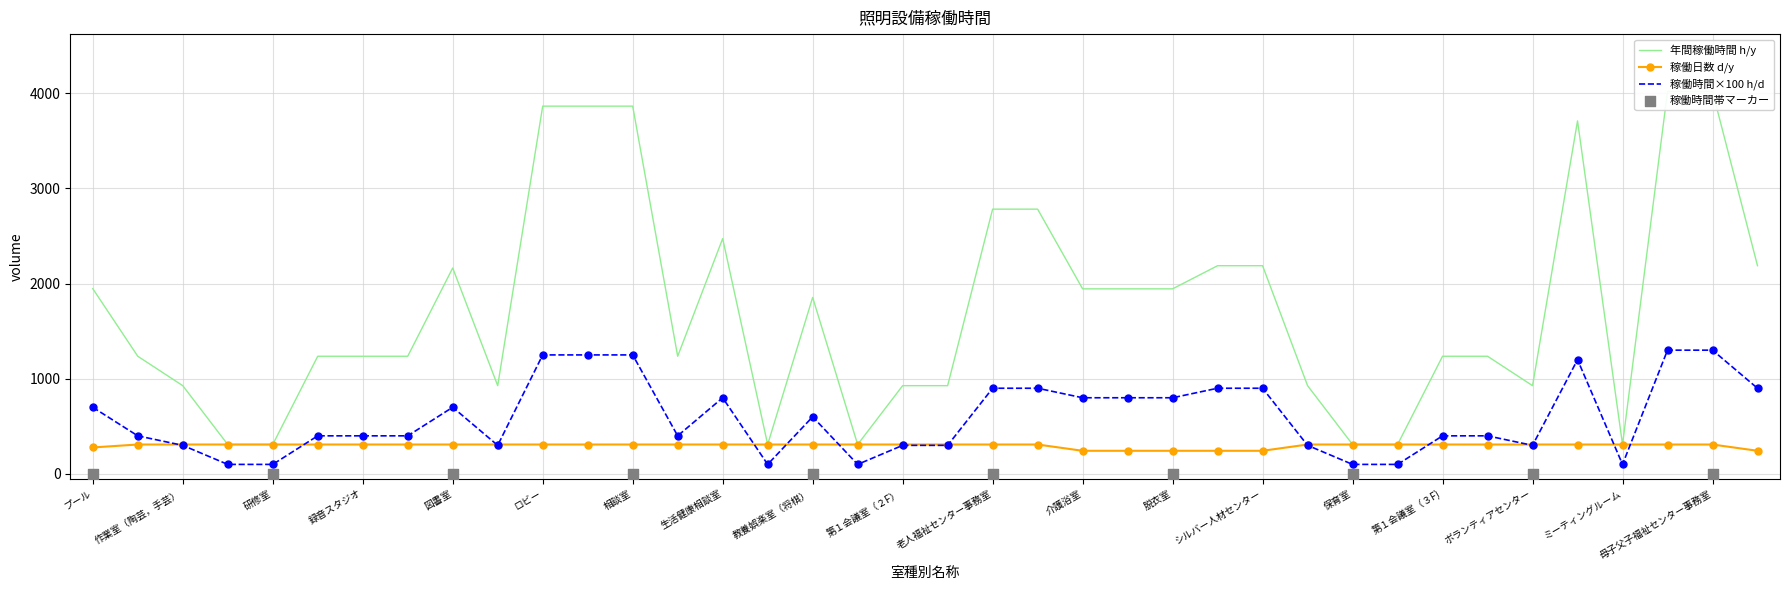

Which series reaches the maximum Y coordinate?

年間稼働時間 h/y